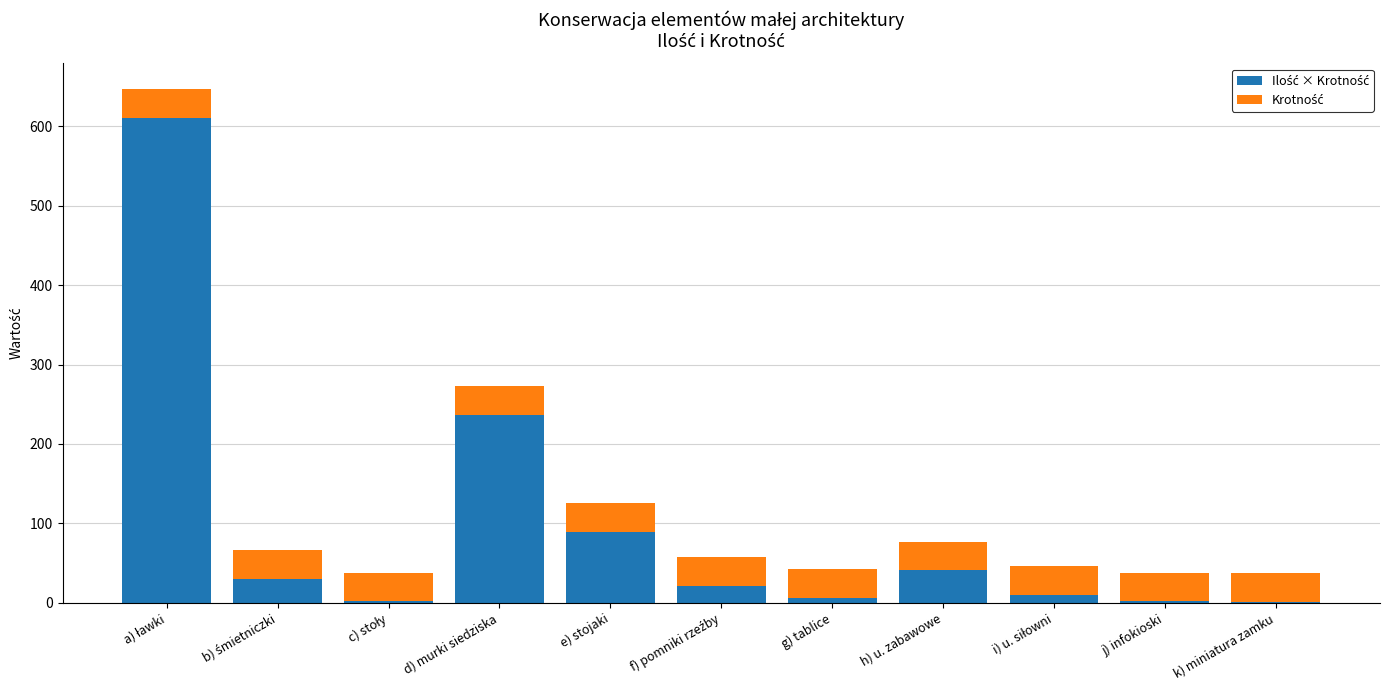

Where is Ilość × Krotność nearest to the value 306?

d) murki siedziska